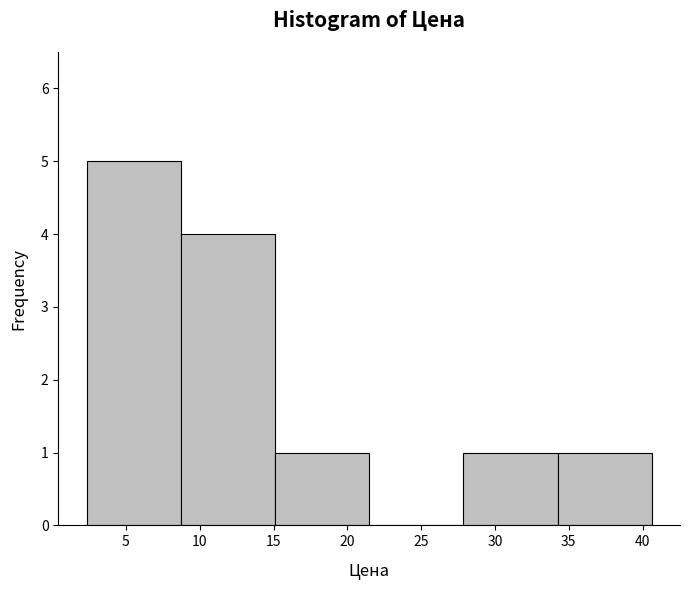

Reading left to right, list every bar in this chart as the range it spans on the x-axis followed by its height. Neither the bar edges nor the heights are printed on the chart, so give them approximately, as read against the axes.

2.5 to 8.5: 5
8.5 to 15.0: 4
15.0 to 21.5: 1
21.5 to 28.0: 0
28.0 to 34.0: 1
34.0 to 40.5: 1